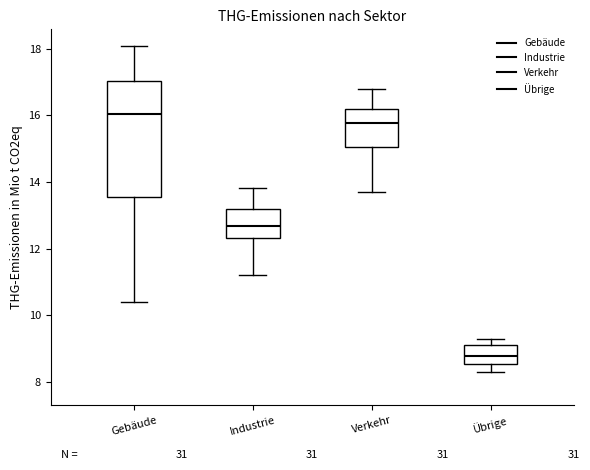

Which box is the tallest, from its lower edge to its upper edge?

Gebäude